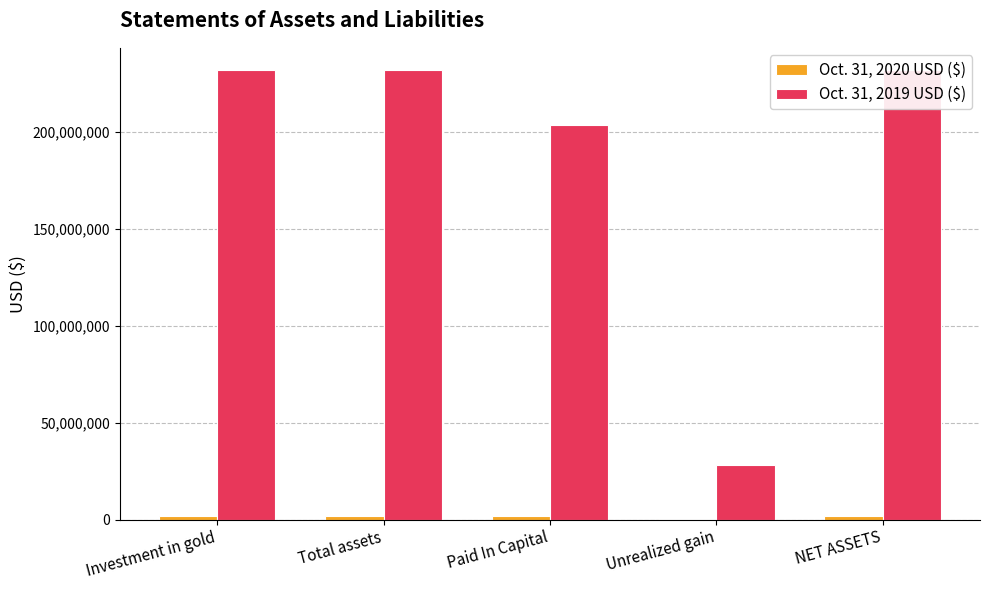

What is the total value across all series at Paid In Capital?

205168520